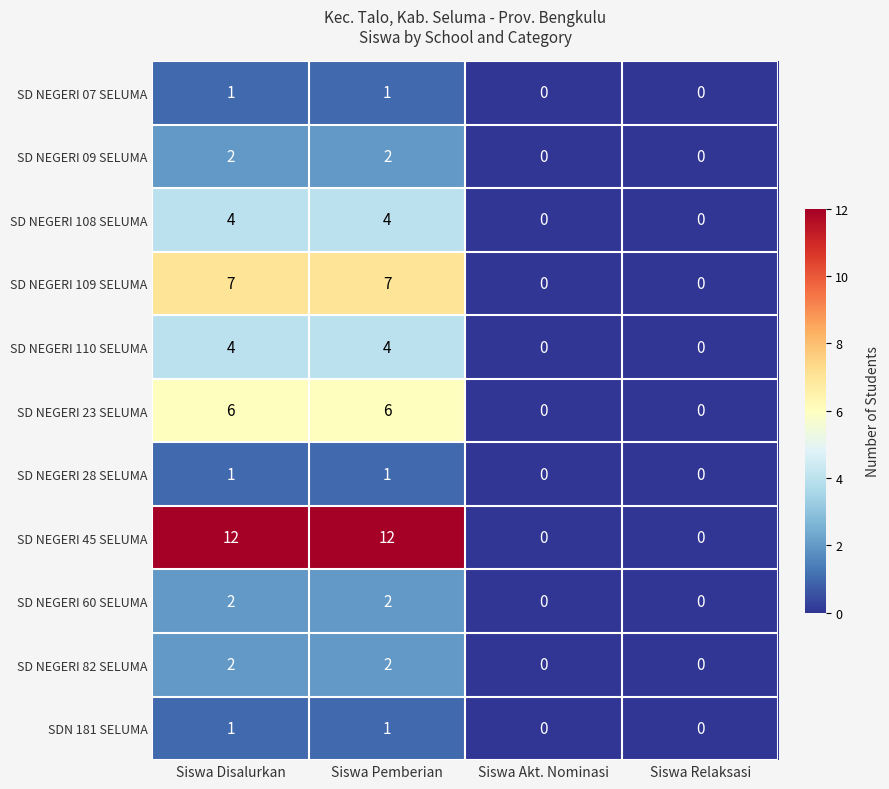

What is the greatest value displayed?

12